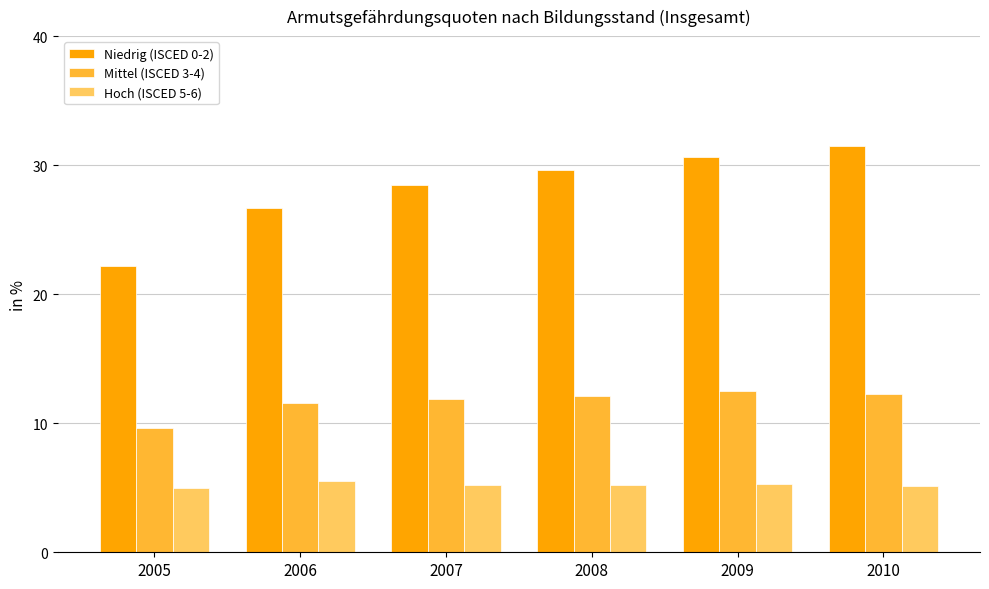

Is it true that Hoch (ISCED 5-6) equals 5.5 at 2006?

True